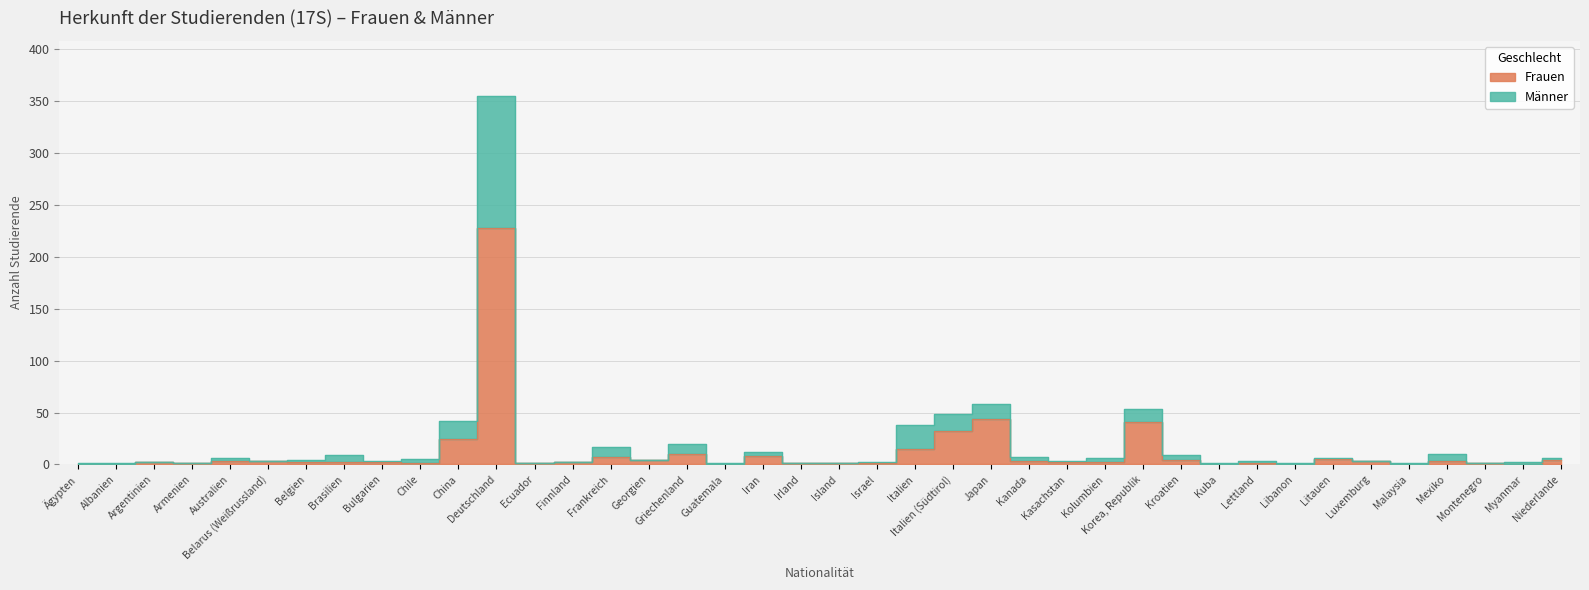

What is the difference between the Frauen values at Griechenland and Litauen?

5